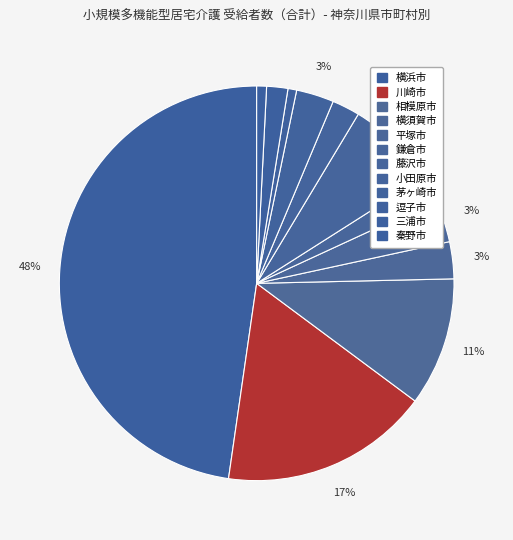

To the nearest percent, what percentage of the pie is 鎌倉市?

2%